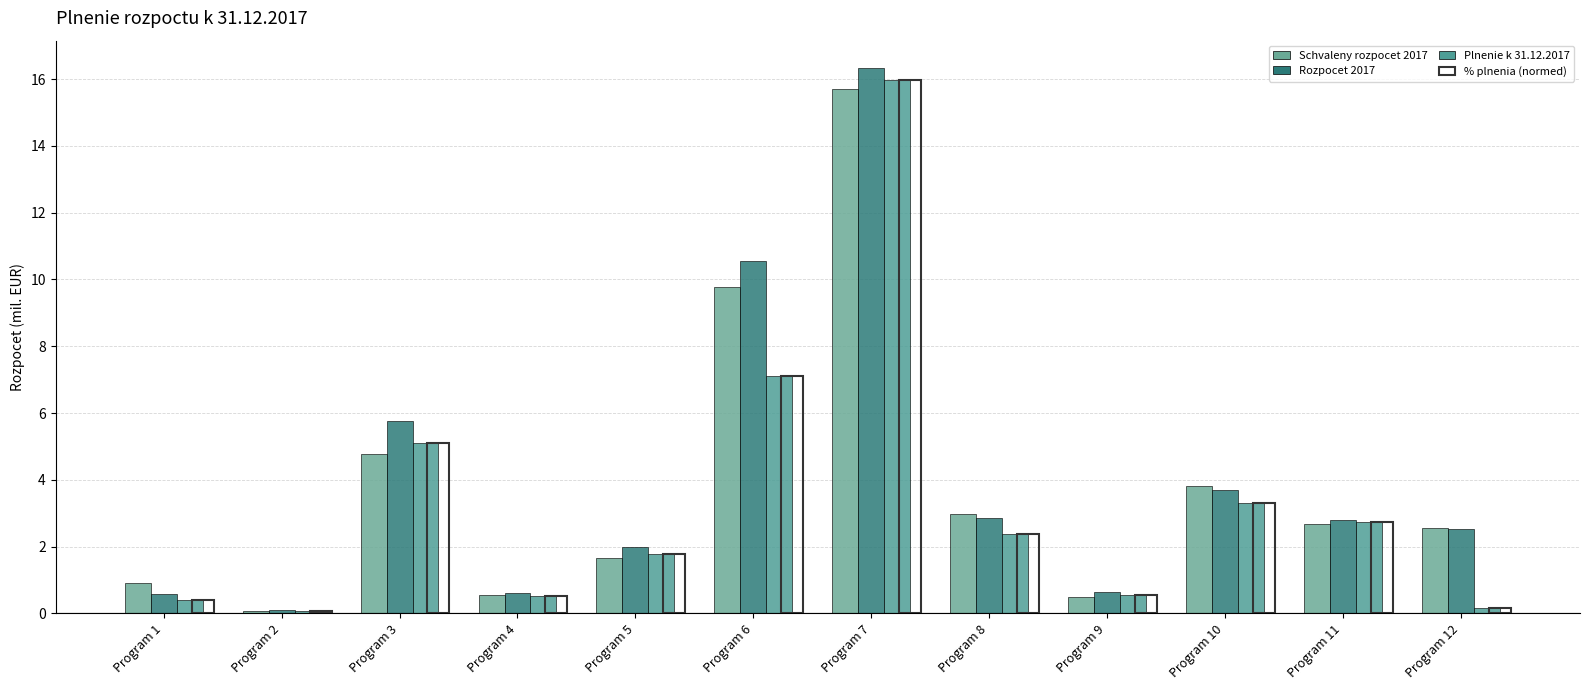

Is it true that % plnenia (normed) equals 4.2 at Program 8?

False